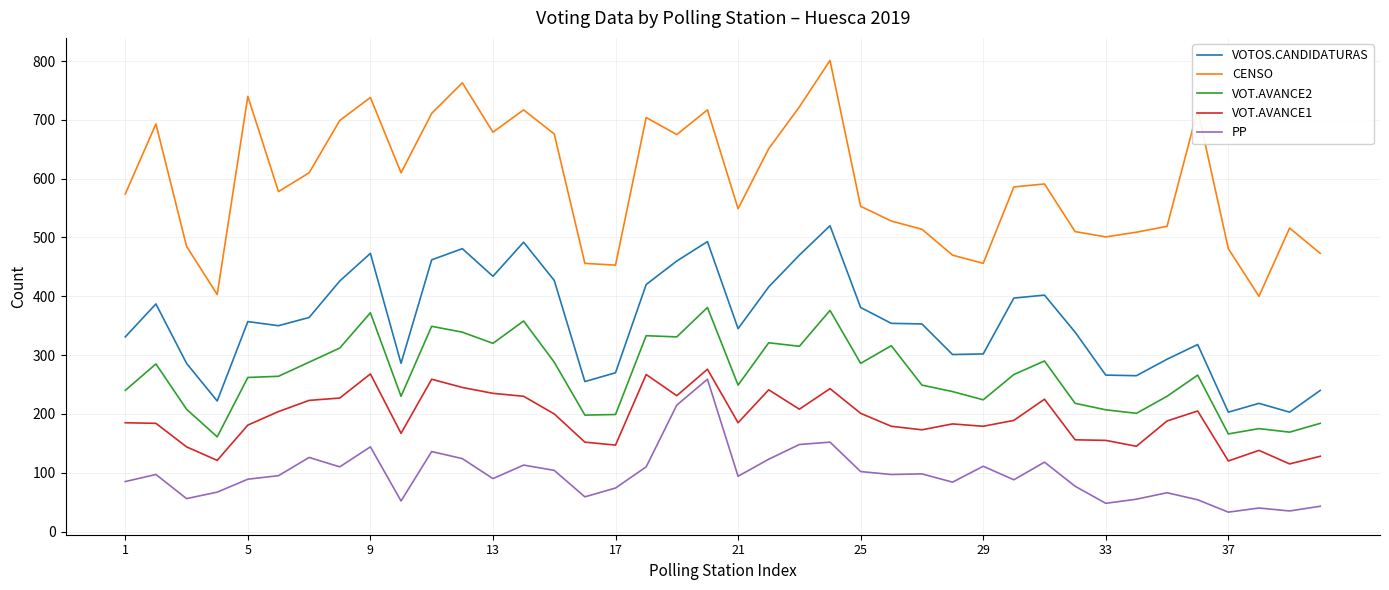

What is the difference between the maximum and minimum values in the VOT.AVANCE1 series?

161